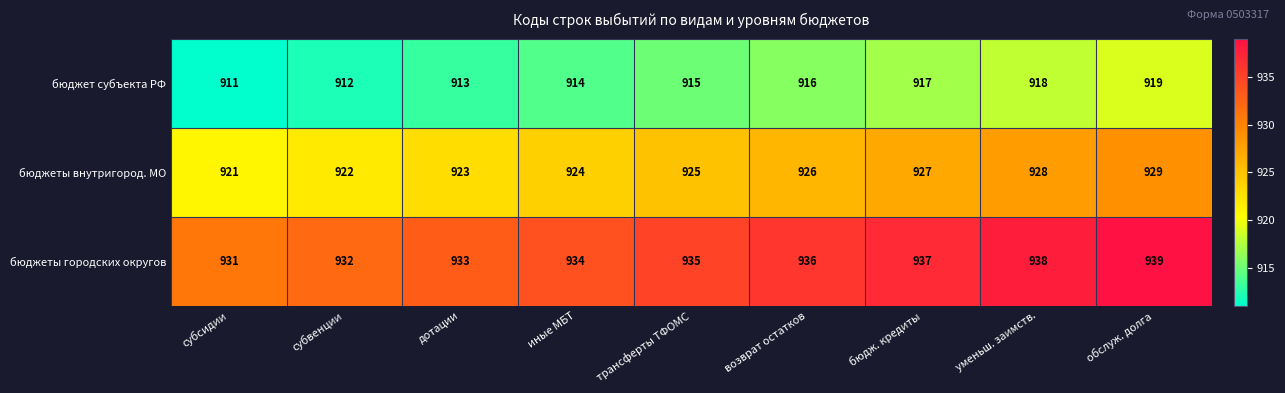

What is the difference between the second highest and second lowest values in the бюджеты внутригород. МО series?

6